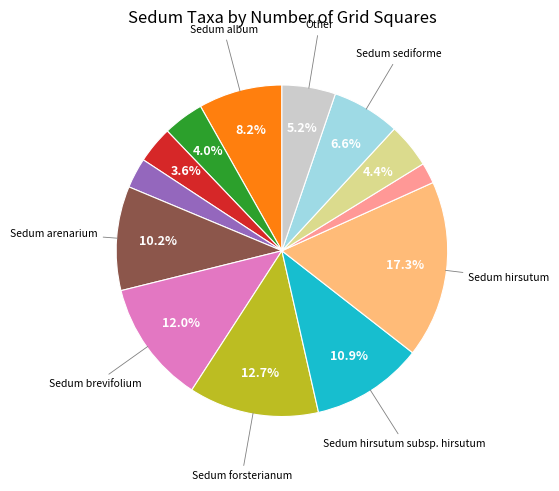

Count the number of slices in the pie.

13